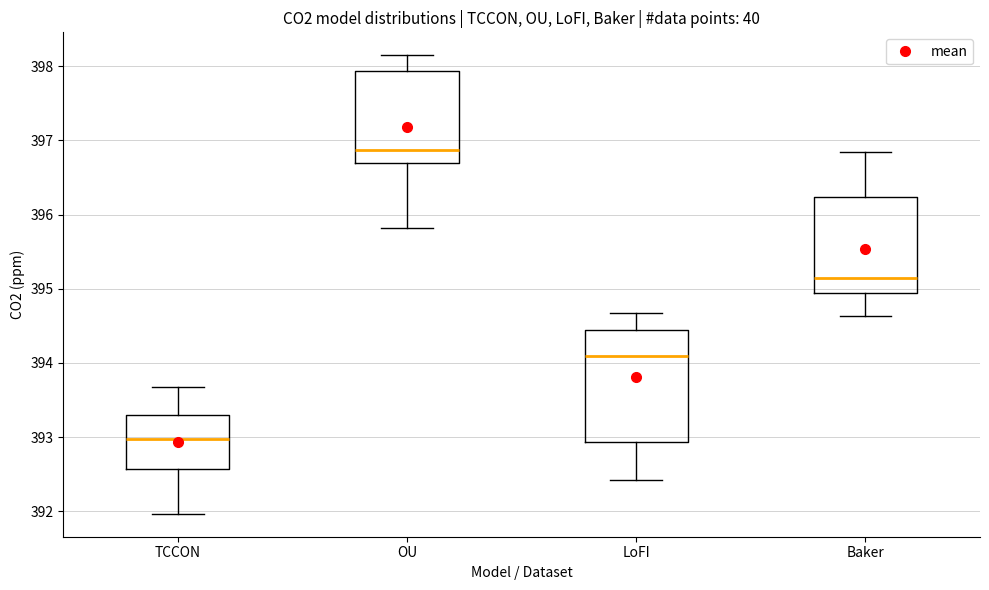

Reading left to right, transcribe this box plot: for each box, give where its median line is, the range the box spans, and where its two whiskers end, as read against the y-axis. The values are not printed on the chart, so give them approximately, as read against the axis.

TCCON: median 393.0, box 392.6 to 393.3, whiskers 392.0 to 393.7
OU: median 396.9, box 396.7 to 397.9, whiskers 395.8 to 398.1
LoFI: median 394.1, box 392.9 to 394.4, whiskers 392.4 to 394.7
Baker: median 395.1, box 394.9 to 396.2, whiskers 394.6 to 396.9